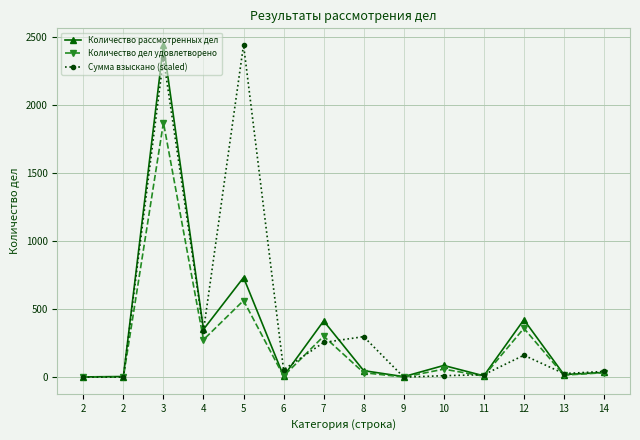

What is the spread (max minus min) of values at 13?

11.4